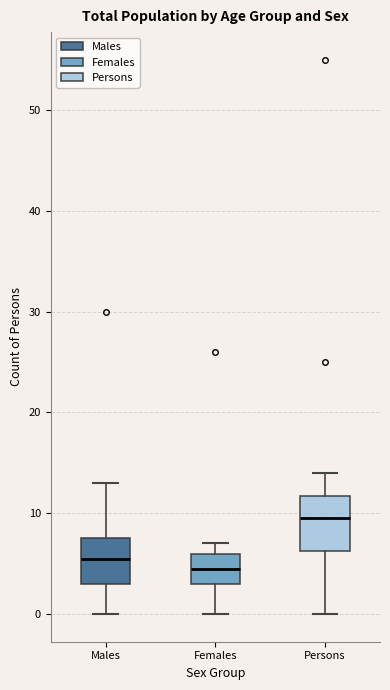

Where is the upper edge of the box for Males on the y-axis? The values are not printed on the chart, so give them approximately, as read against the axis.

8